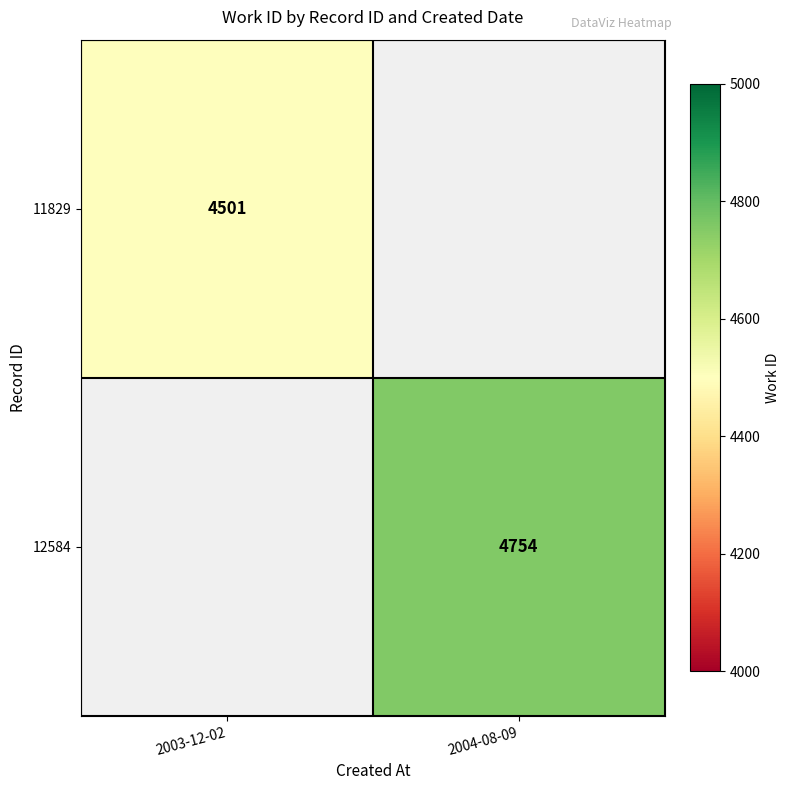

At how many categories does at least one series exceed 4548?

1